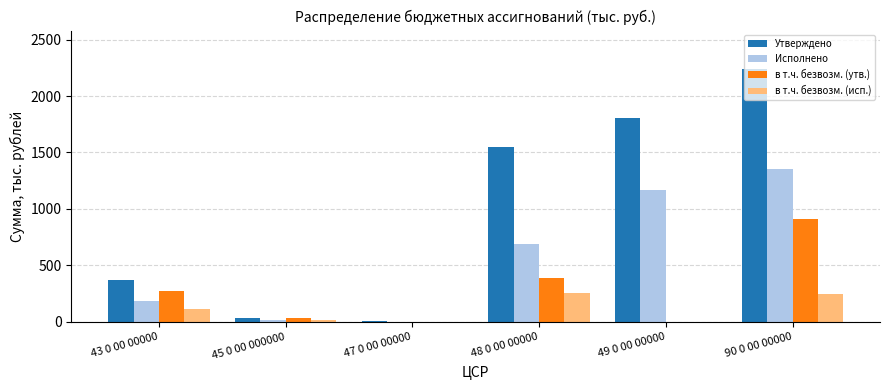

At which category is the sum across all series the highest?

90 0 00 00000